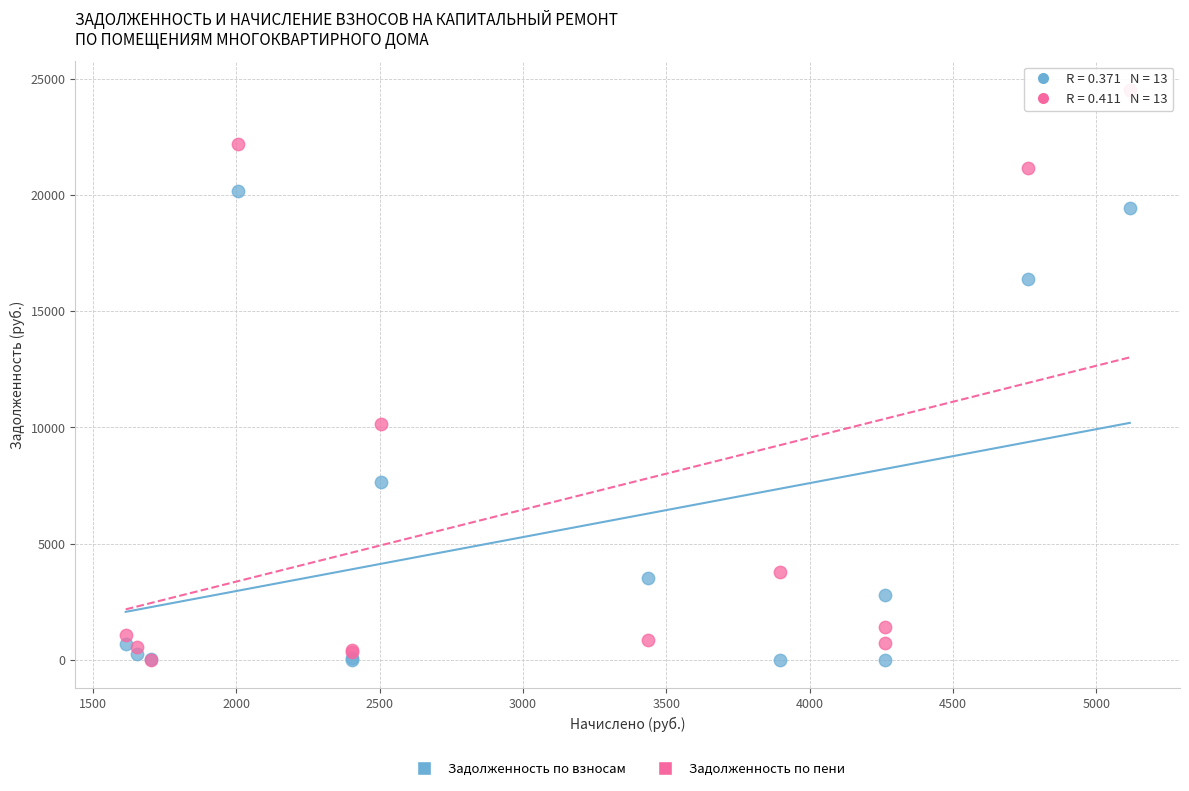

Across all series, what Y value is closest to 12274?

10148.0